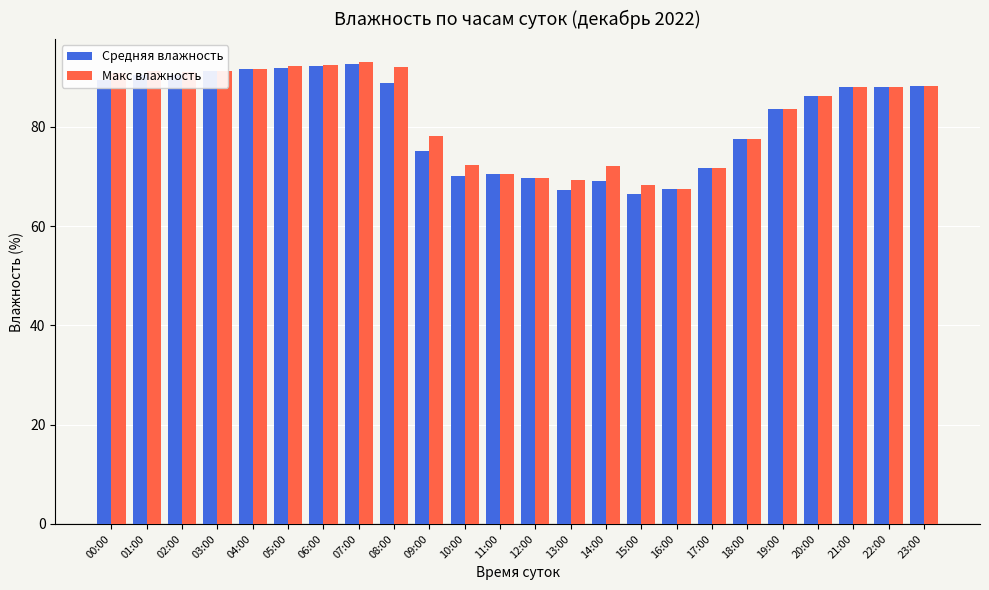

Which series changed the most between 06:00 and 09:00?

Средняя влажность